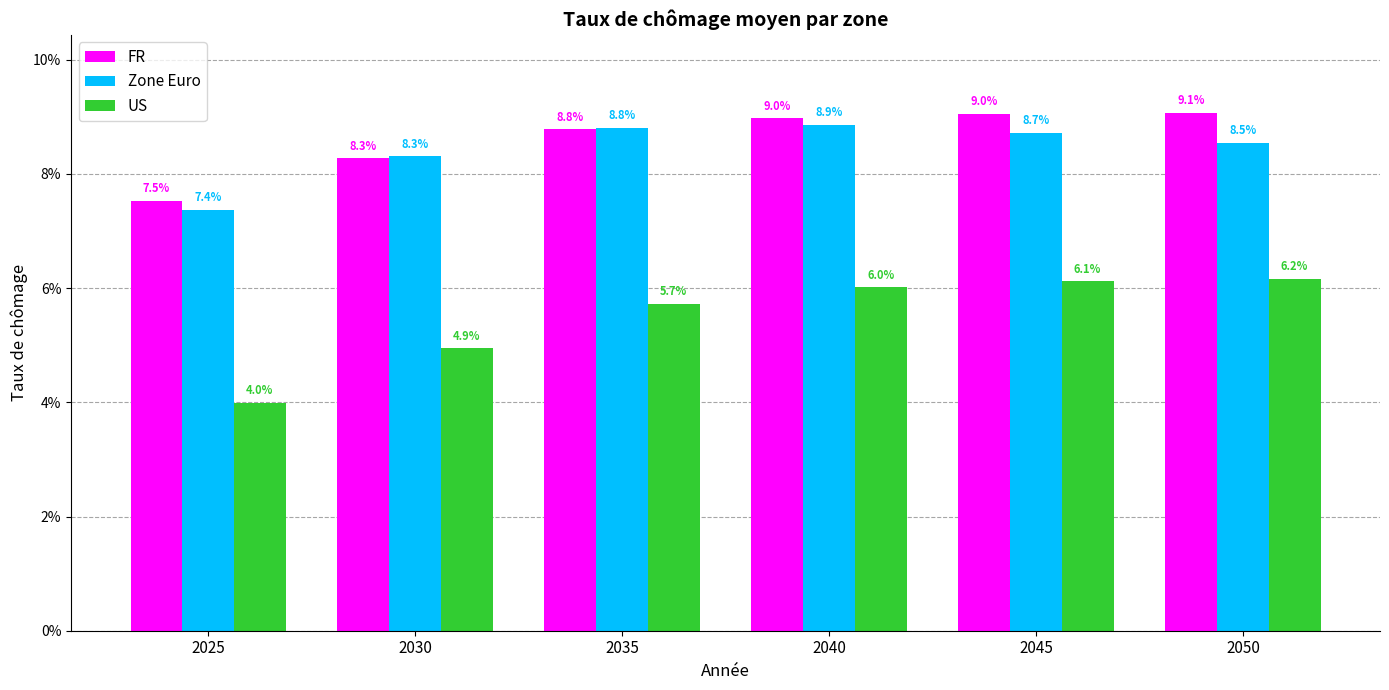

What are all the series names shown in the legend?

FR, Zone Euro, US